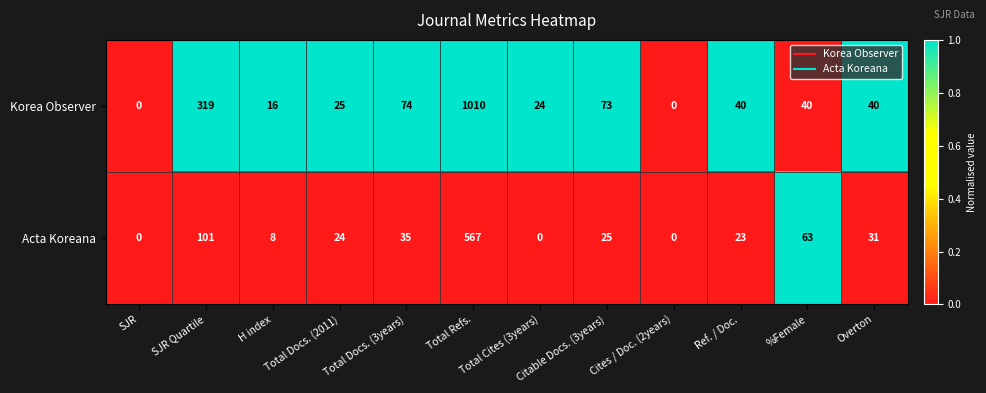

The value of Korea Observer at Total Cites (3years) is 34. True or false?

False